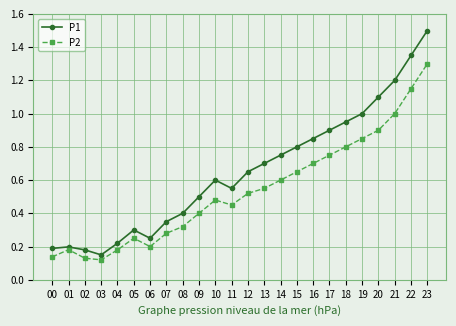

Rank the series at 22 from lowest to highest value.

P2, P1